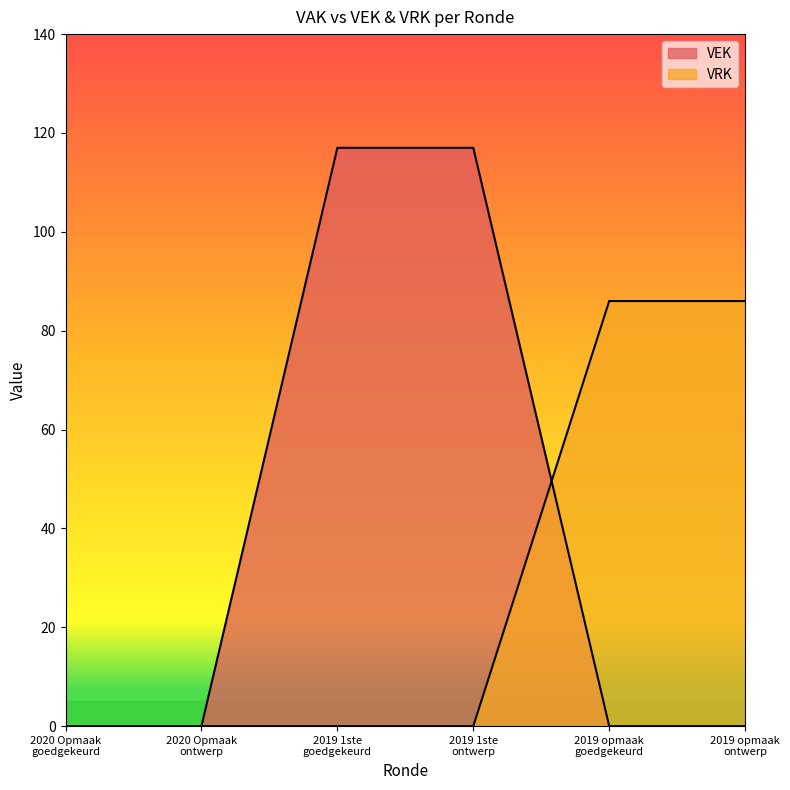

True or false: VEK has more than 2 points higher than both neighbors.

False